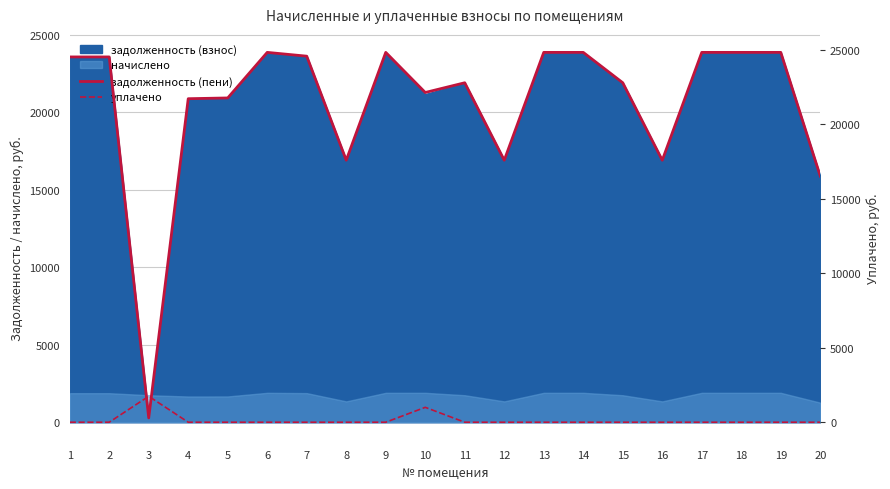

True or false: задолженность (пени) has a value of 34201.5 at 9.

False